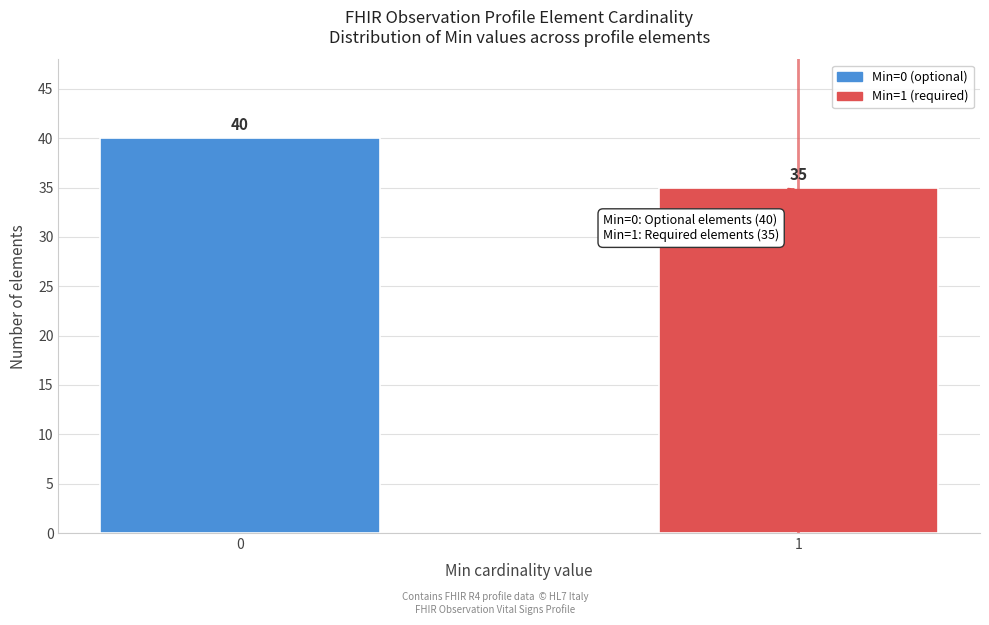

Reading left to right, transcribe all the data shown in this chart.

0=40	1=35